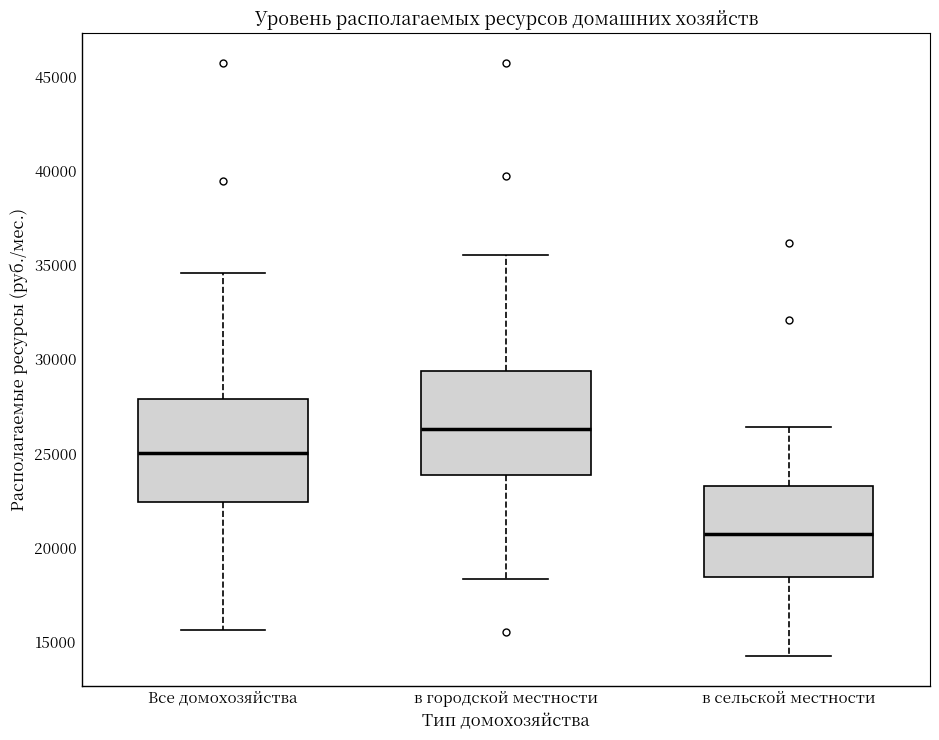

Which box has the highest median line?

в городской местности